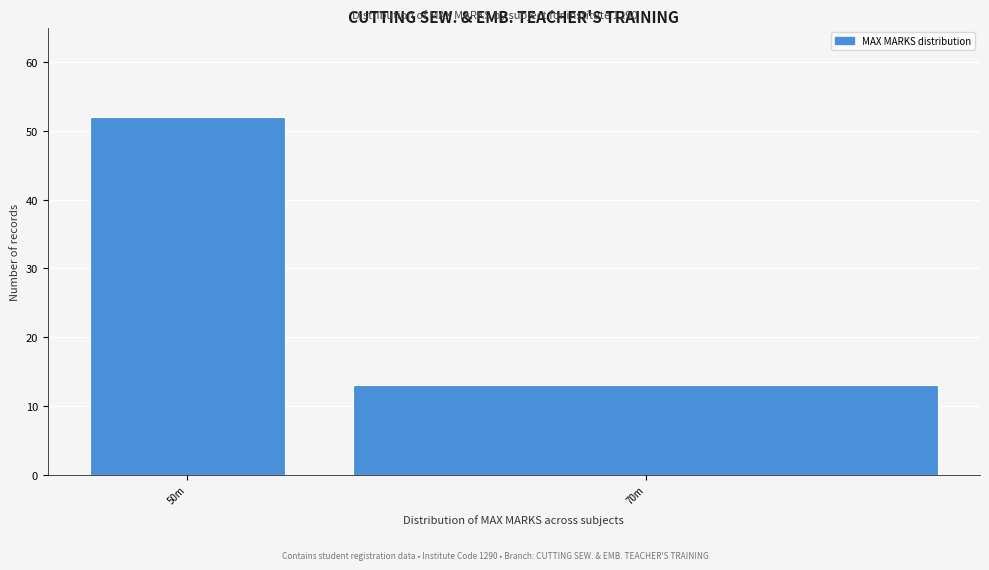

Reading left to right, extract all data points from this chart.

52	13